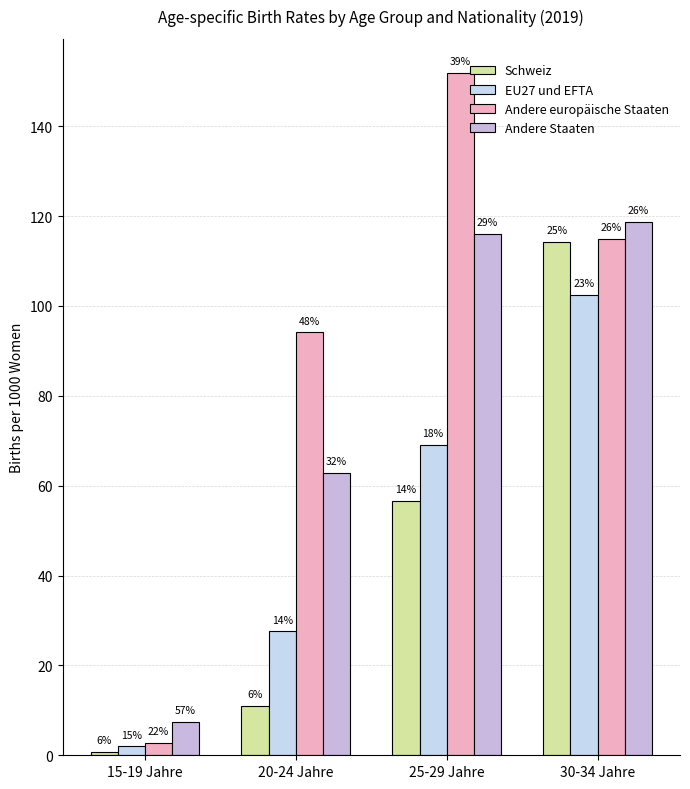

What is the lowest value of the Andere Staaten series?

7.4